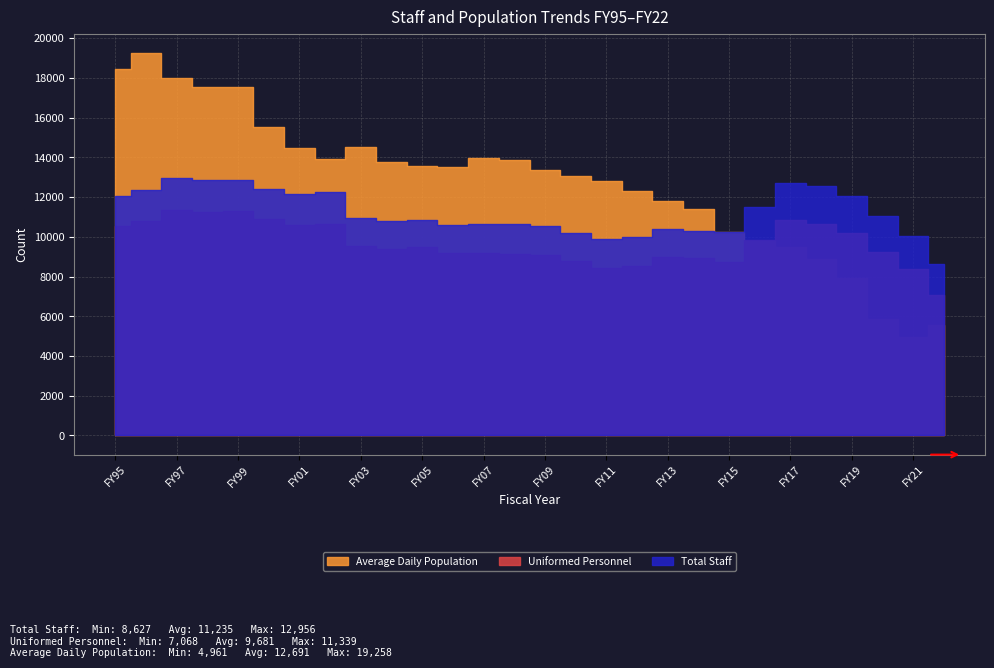

Which series has the largest total across all categories?

Average Daily Population